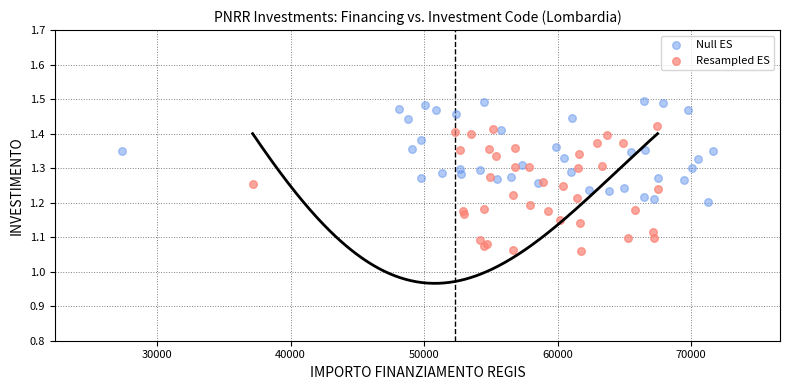

Which series reaches the minimum Y coordinate?

Resampled ES